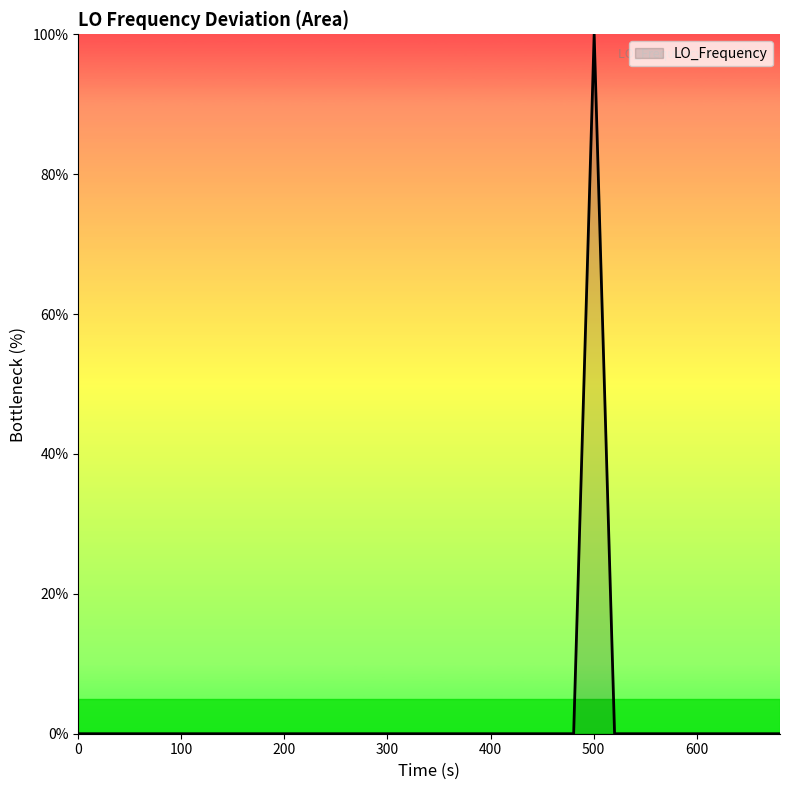

What is the difference between the maximum and minimum values?

100.0